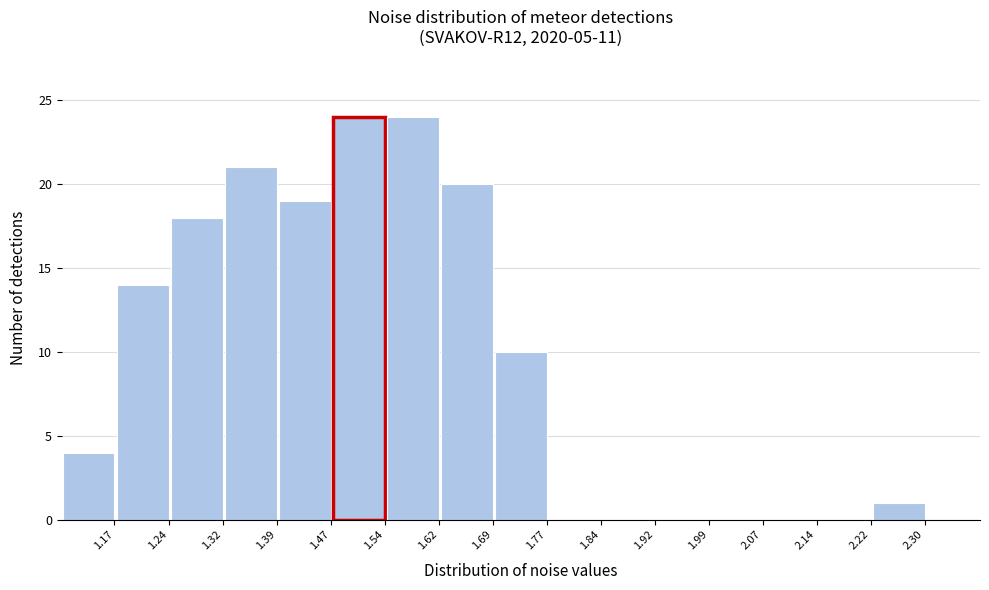

Reading right to left, transcribe all the data shown in this chart.

2.30=1	2.22=0	2.14=0	2.07=0	1.99=0	1.92=0	1.84=0	1.77=10	1.69=20	1.62=24	1.54=24	1.47=19	1.39=21	1.32=18	1.24=14	1.17=4